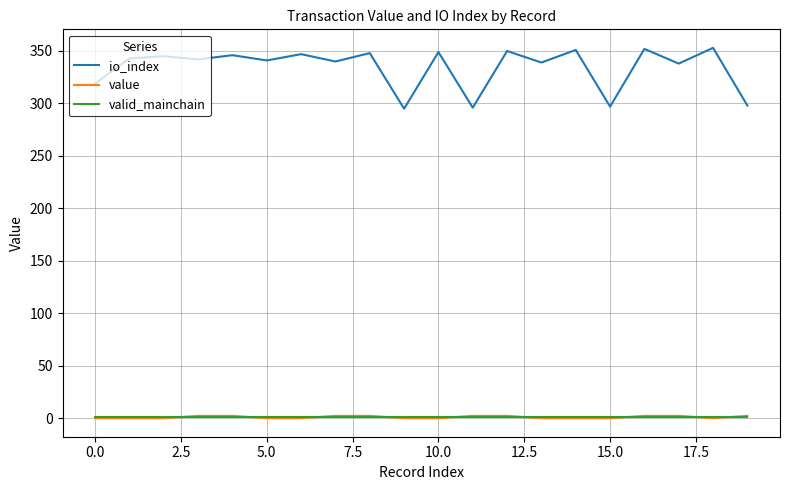

Which series has the largest total across all categories?

io_index